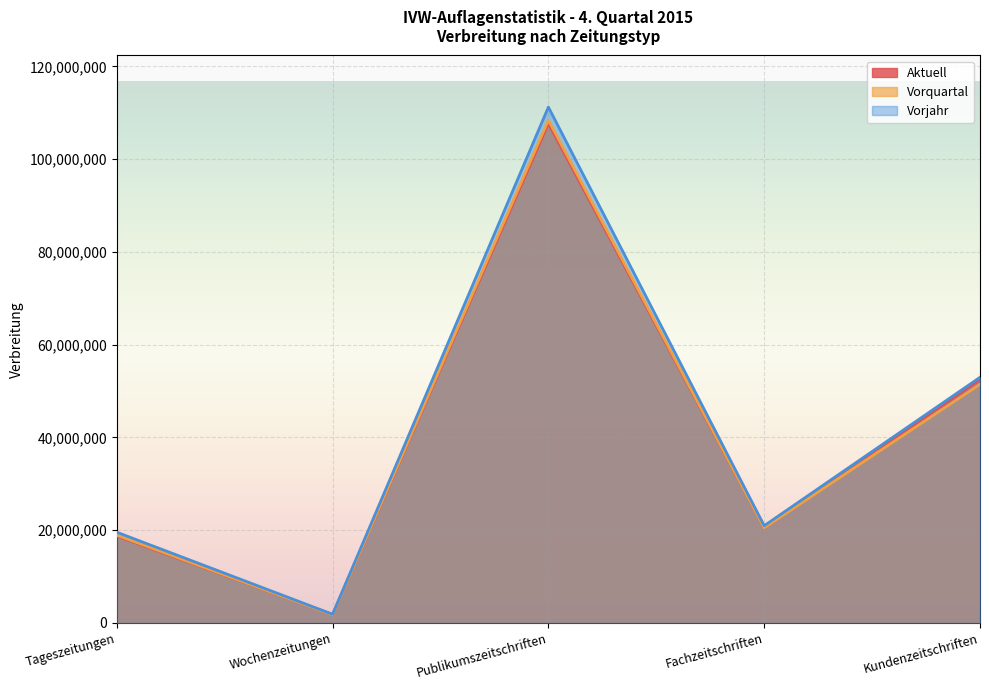

How many times do Aktuell and Vorquartal cross each other?

3